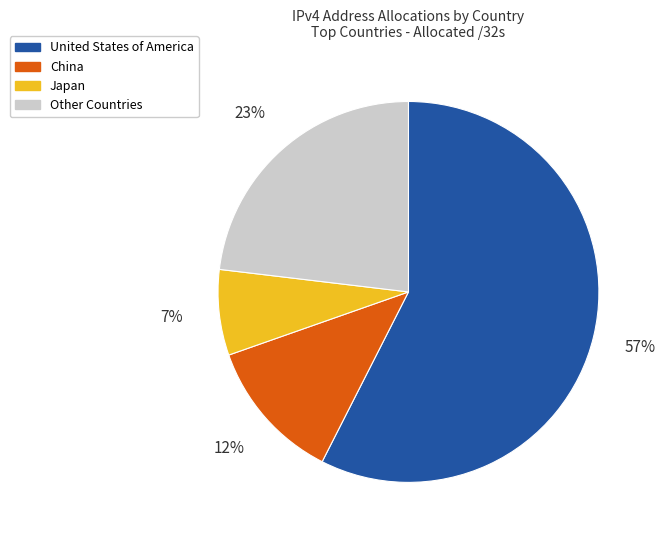

Is there any slice that represents more than half of the pie?

Yes